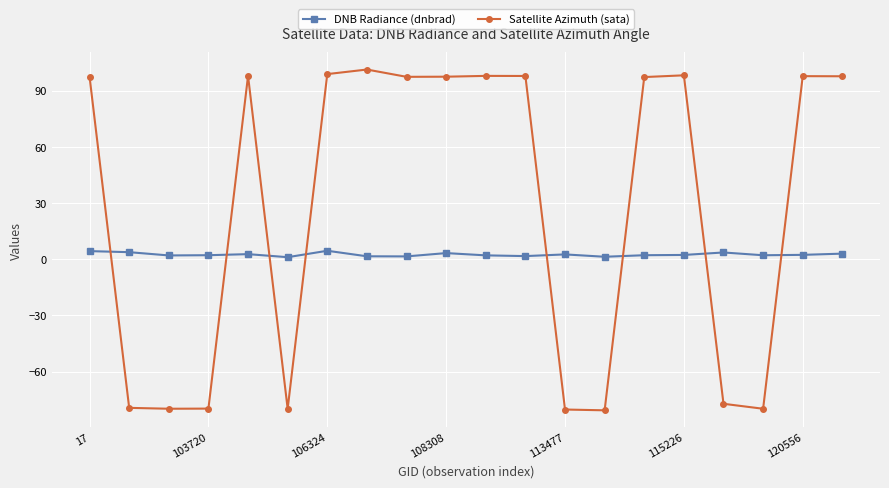

What is the sum of all DNB Radiance (dnbrad) values?

50.4